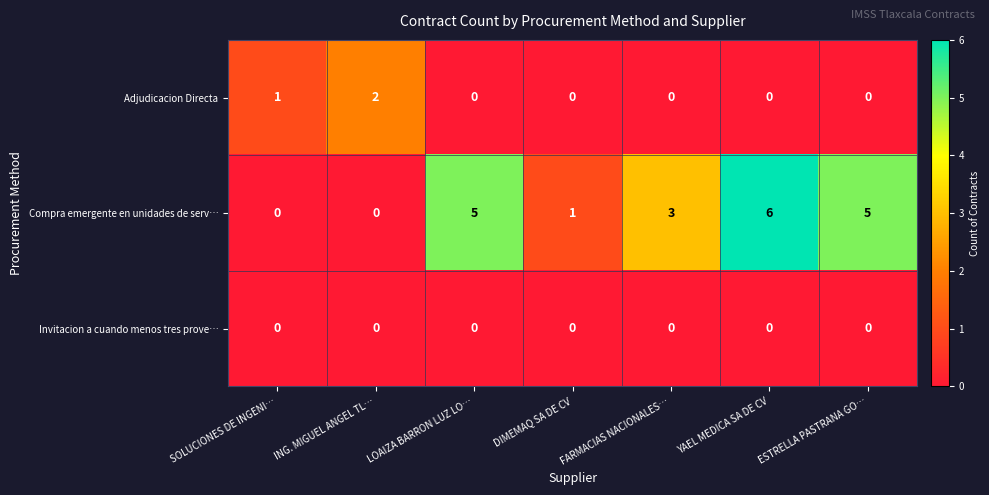

What is the total value across all series at ESTRELLA PASTRANA GO…?

5